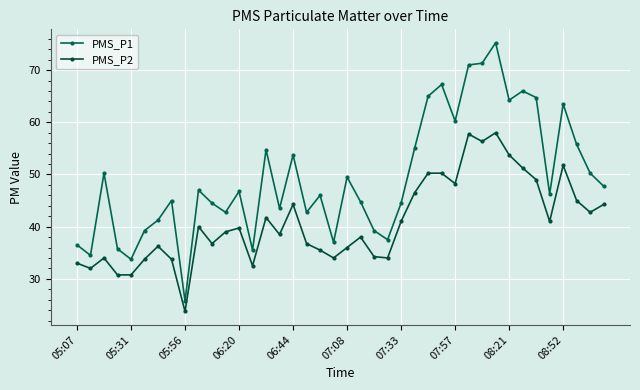

True or false: PMS_P1 and PMS_P2 cross at least once.

False